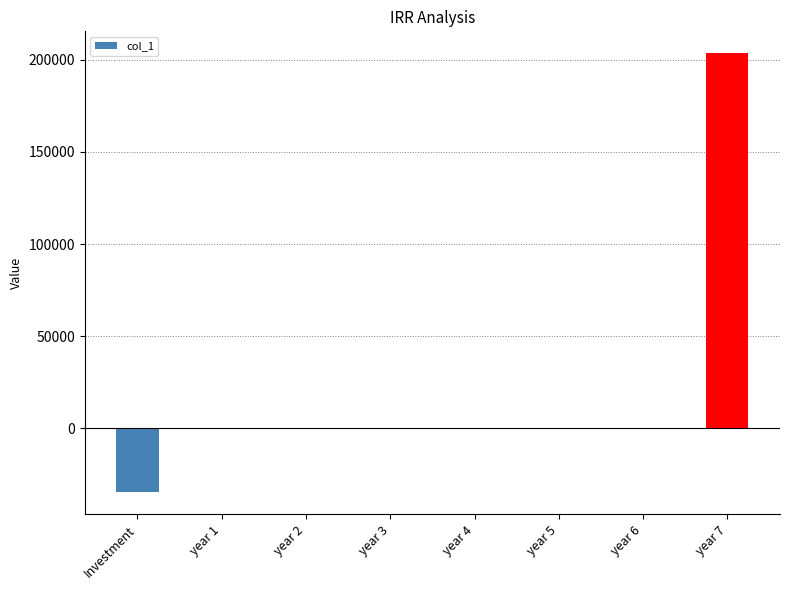

The value at year 1 is 0.0. True or false?

True